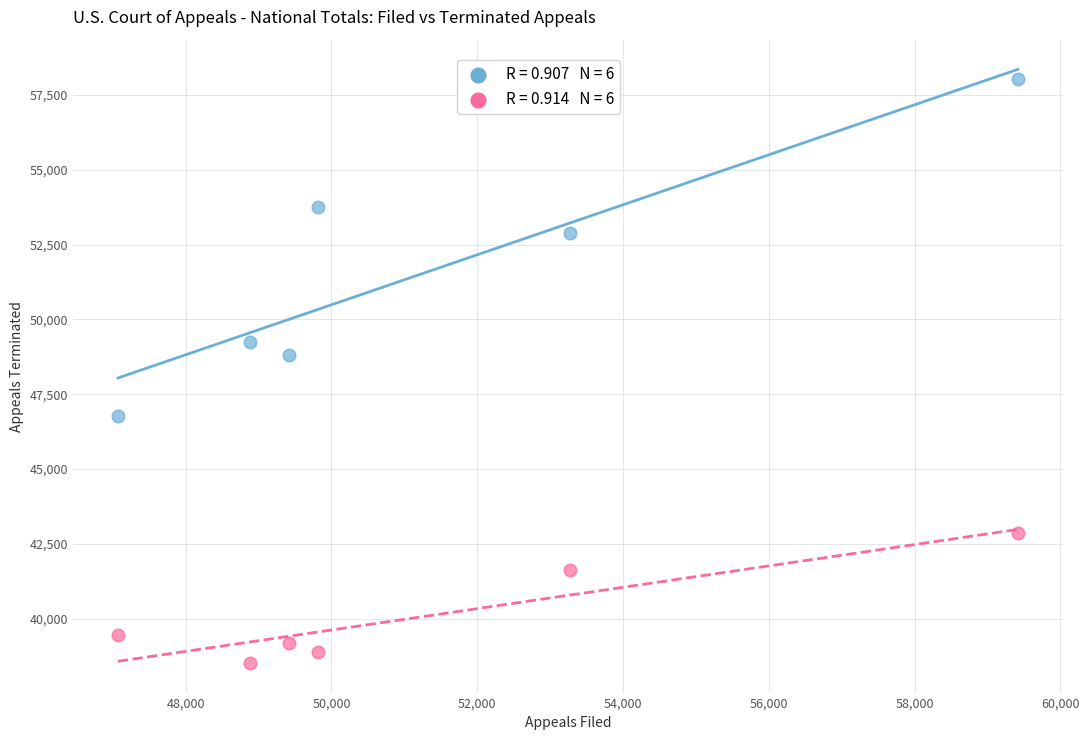

Across all data points, what is the range of Y values (max minus min)?

19518